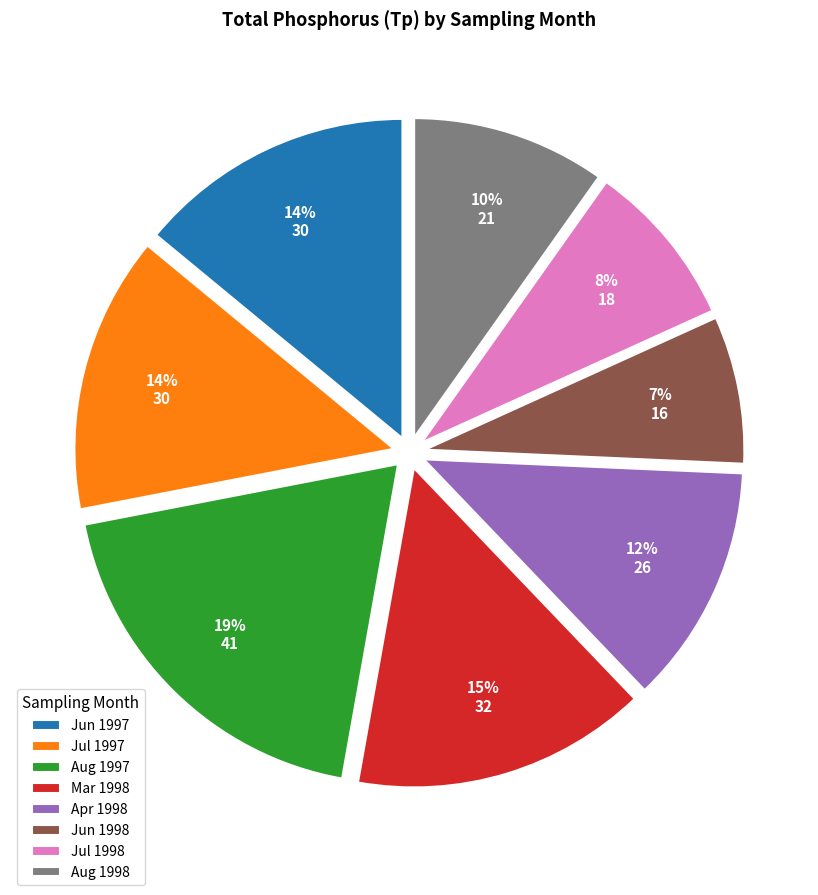

What percentage is the Apr 1998 slice, to the nearest percent?

12%